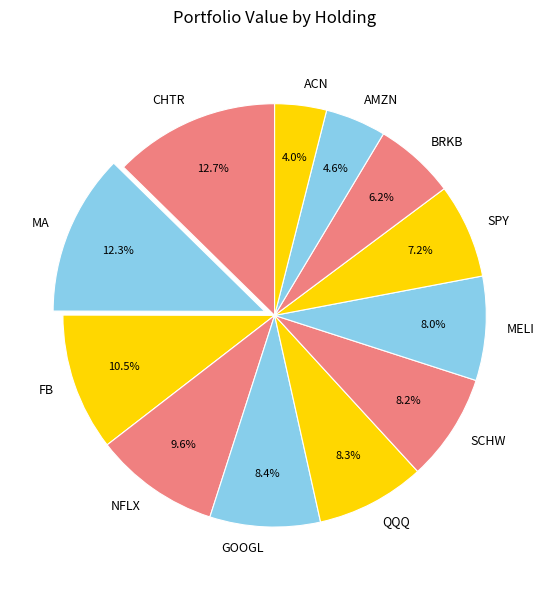

Count the number of slices in the pie.

12